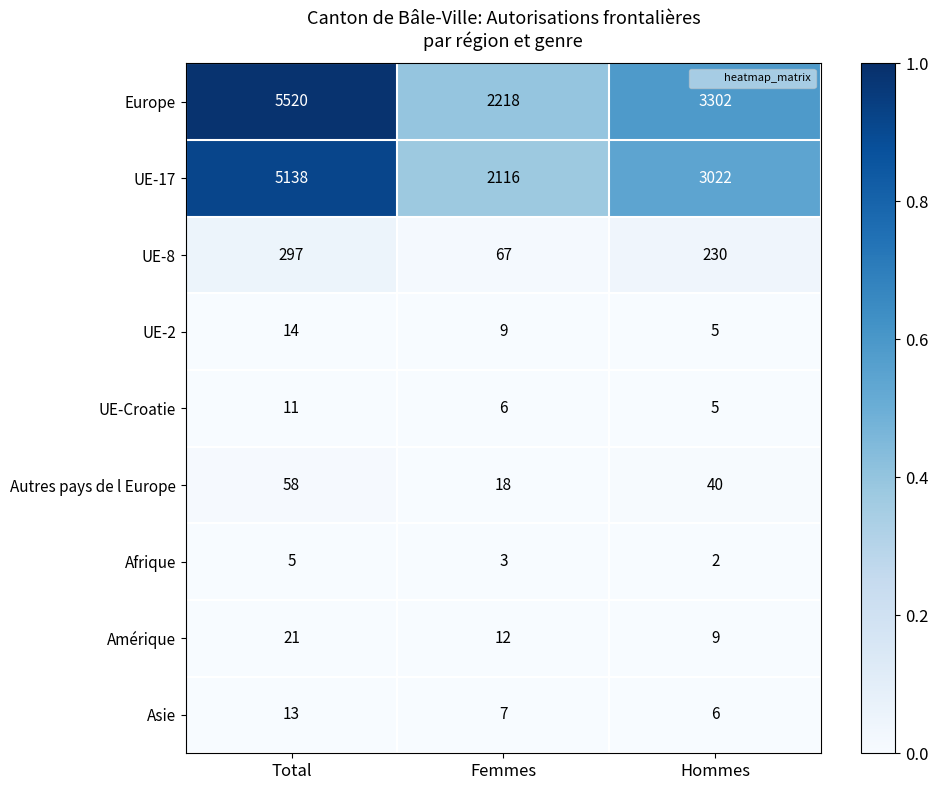

Between Total and Hommes, which series saw the biggest shift?

Europe